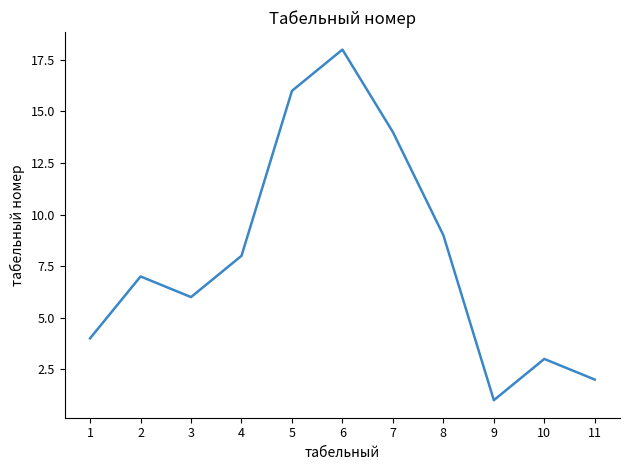

How many lines are shown in the chart?

1